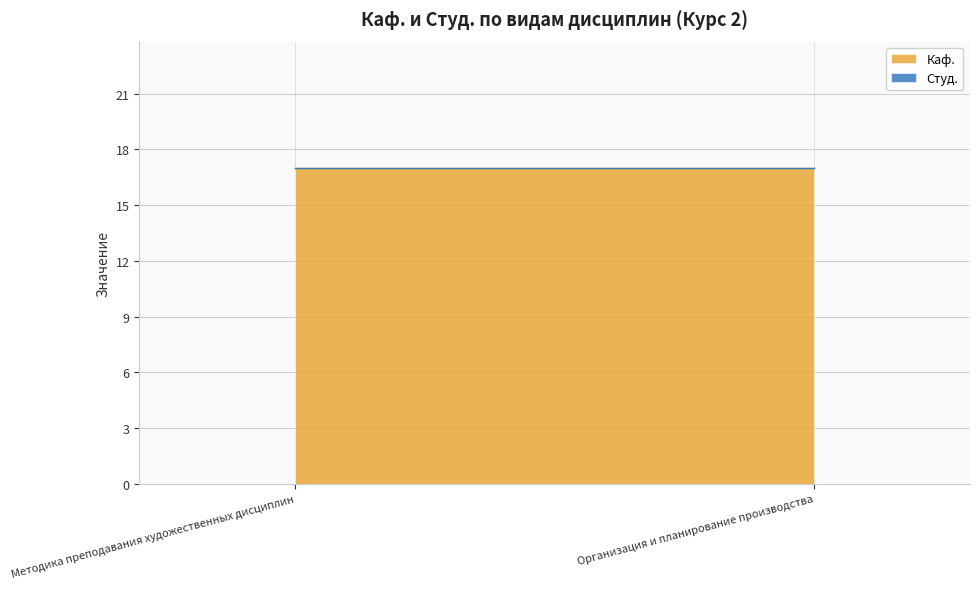

Reading left to right, what are all the values shown in this chart?

Каф.: 17	17
Студ.: 0	0